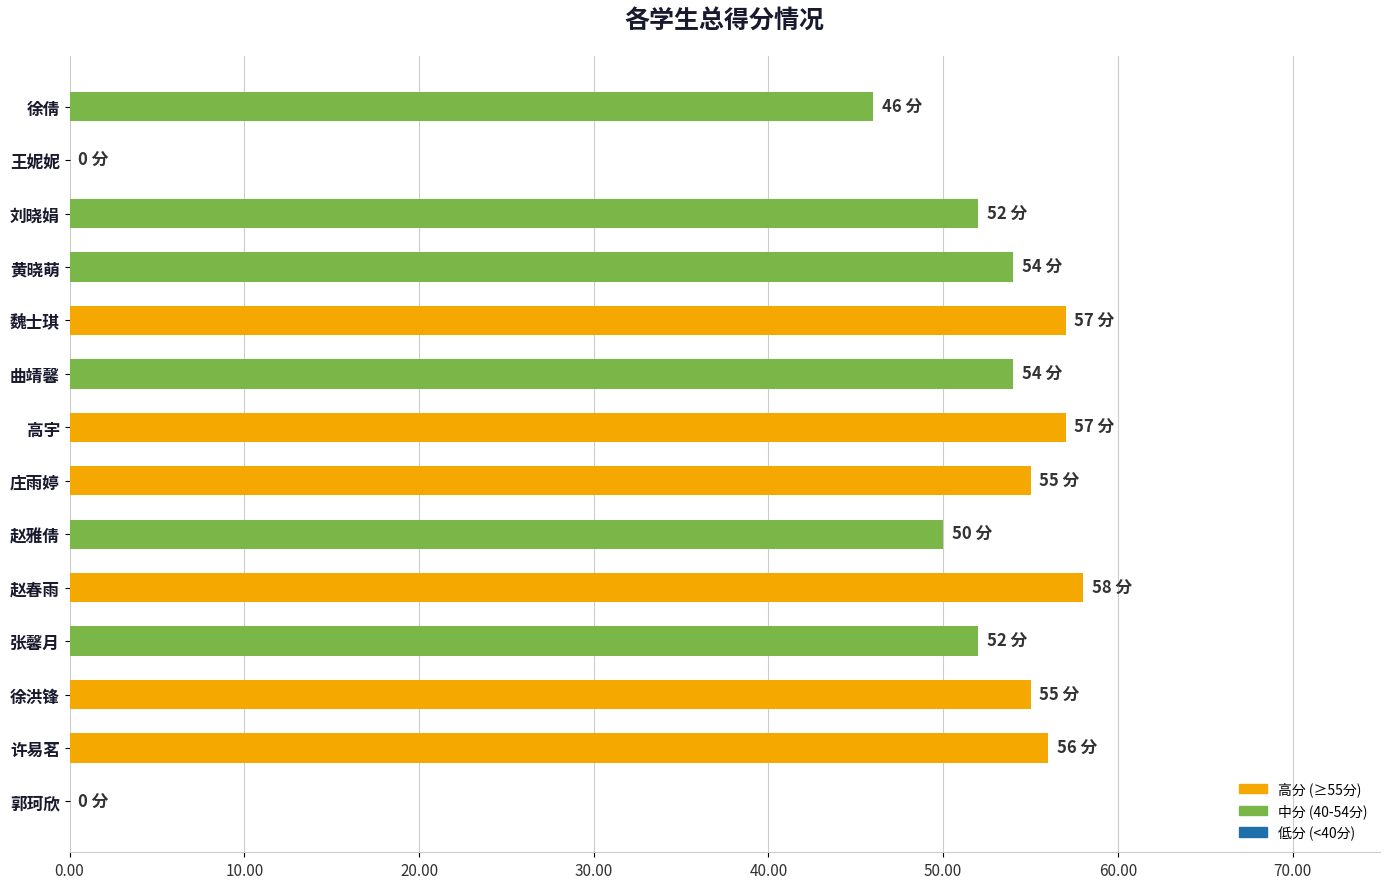

What is the sum of all values?

646